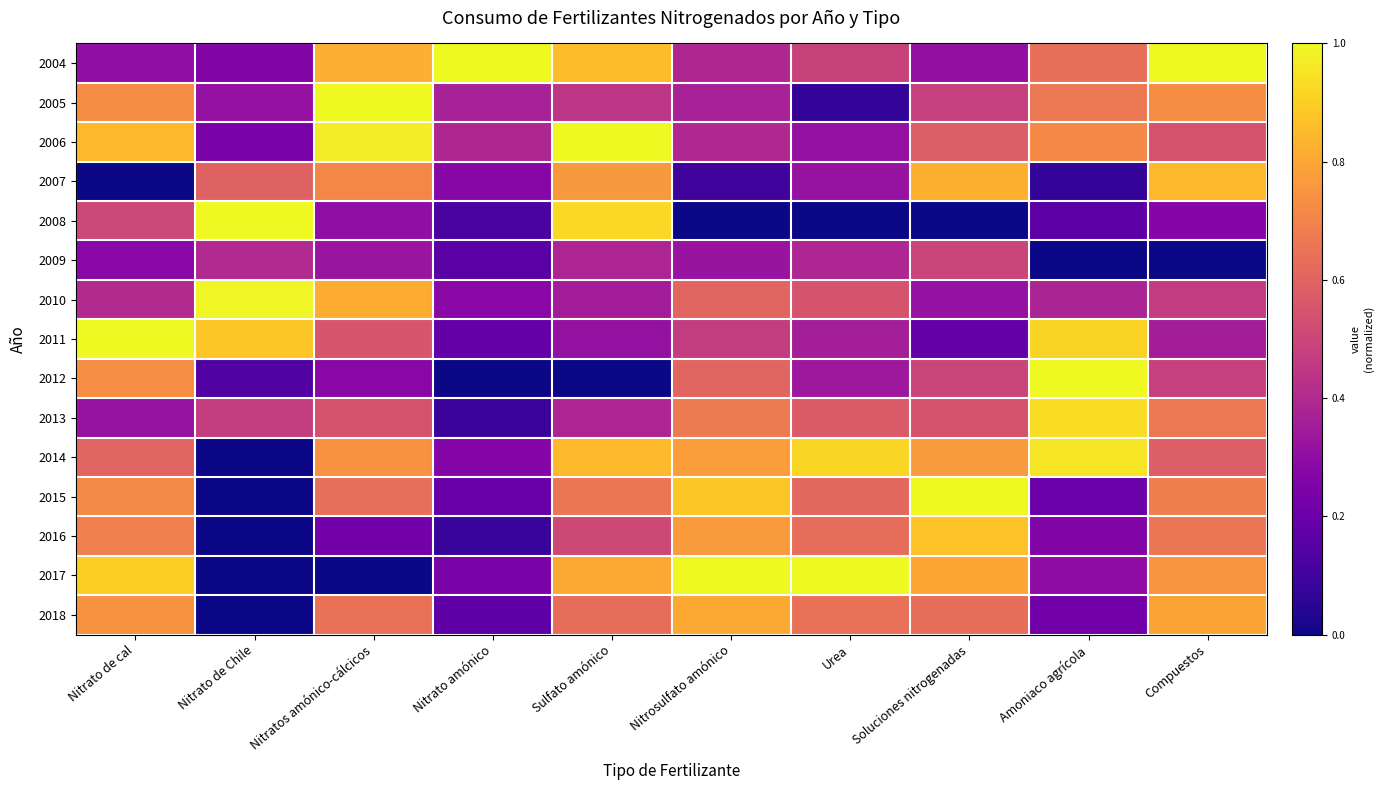

Between Soluciones nitrogenadas and Nitrosulfato amónico, which is larger?

Nitrosulfato amónico